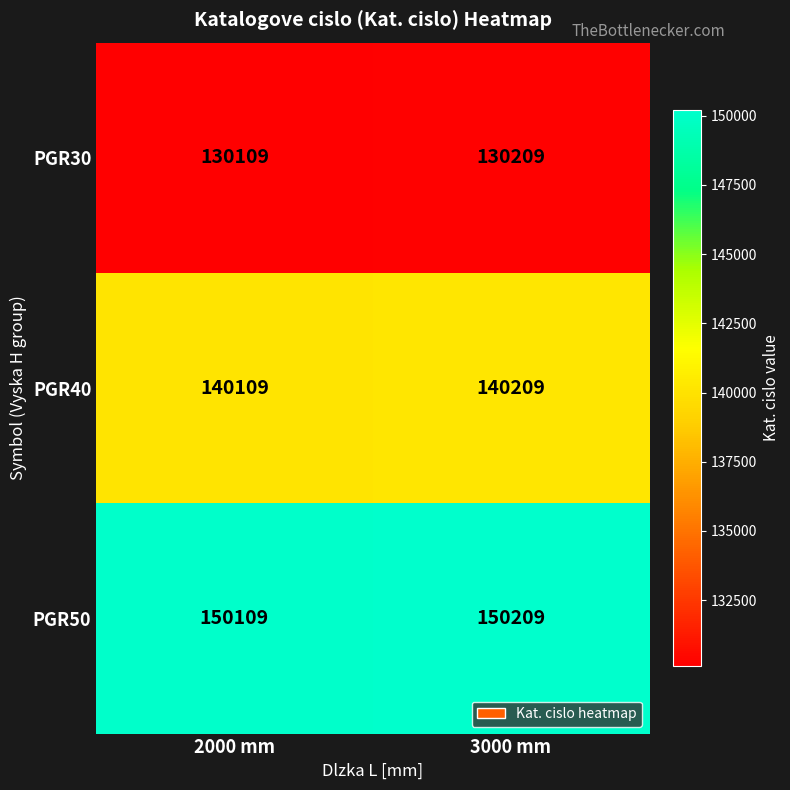

How many data points in PGR50 are less than 150209?

1